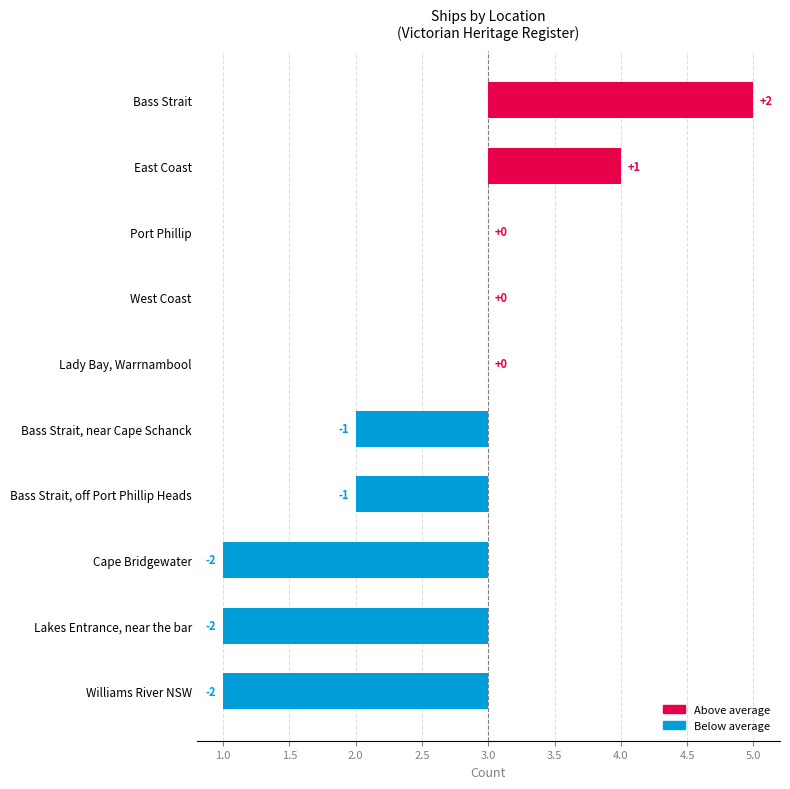

What is the sum of the values at Bass Strait, near Cape Schanck and Port Phillip?

-1